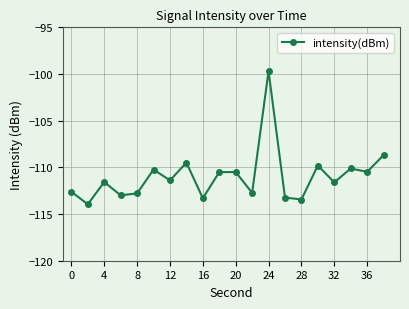

What is the smallest value displayed?

-114.0